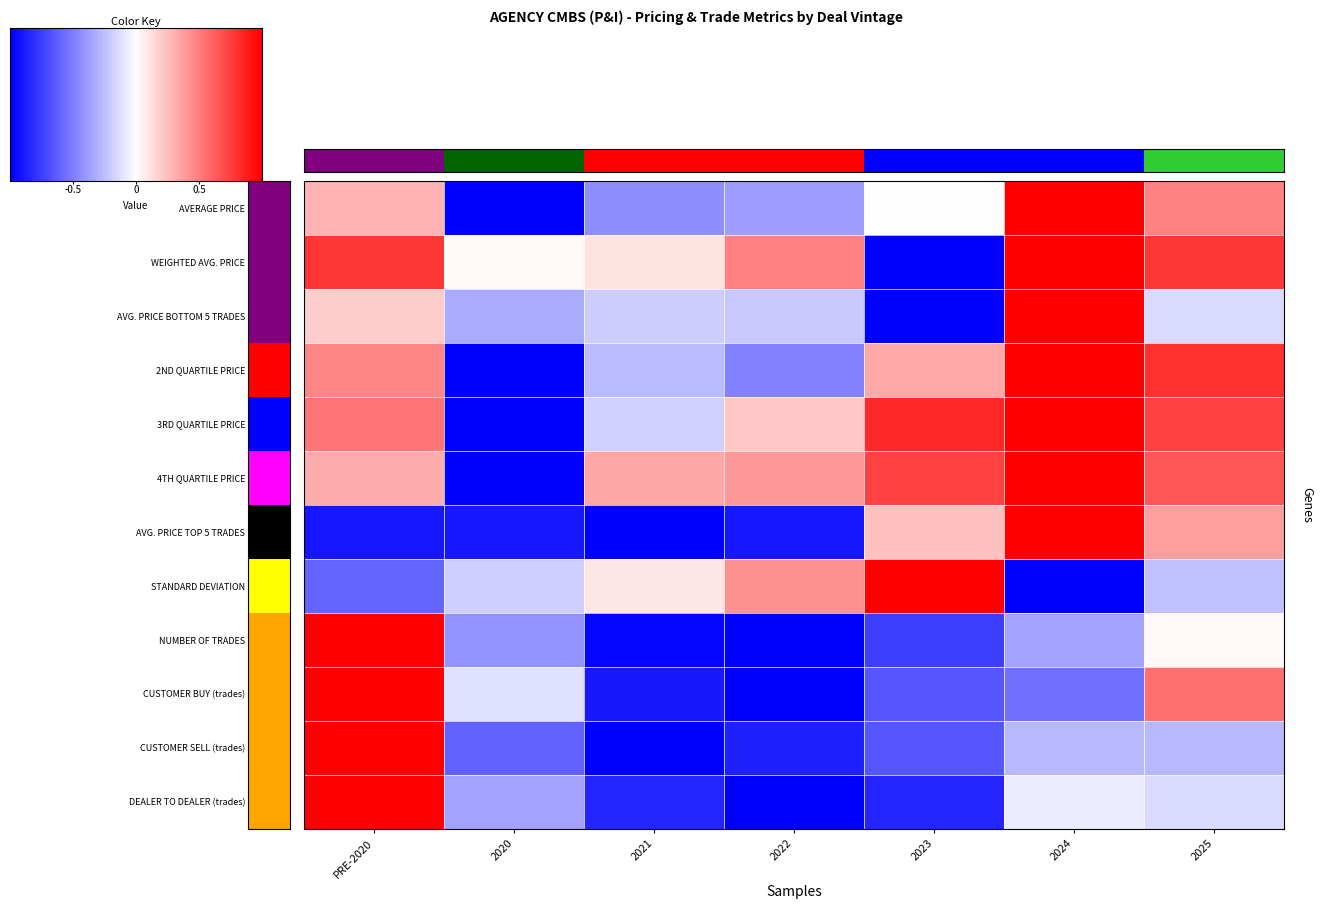

What value does the STANDARD DEVIATION series have at 2022?

0.4